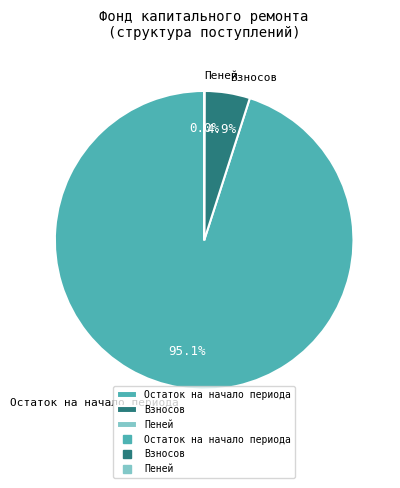

Which has a higher value, Взносов or Остаток на начало периода?

Остаток на начало периода